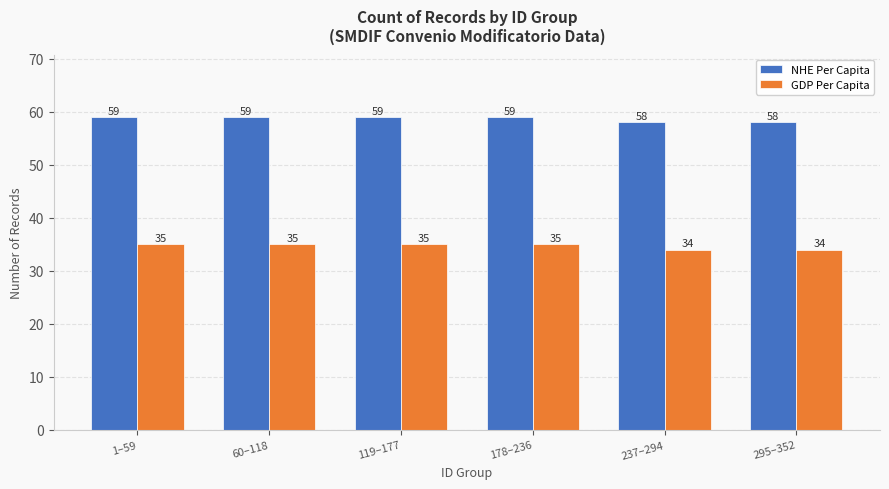

Is the value of GDP Per Capita at 237–294 greater than the value of NHE Per Capita at 295–352?

No